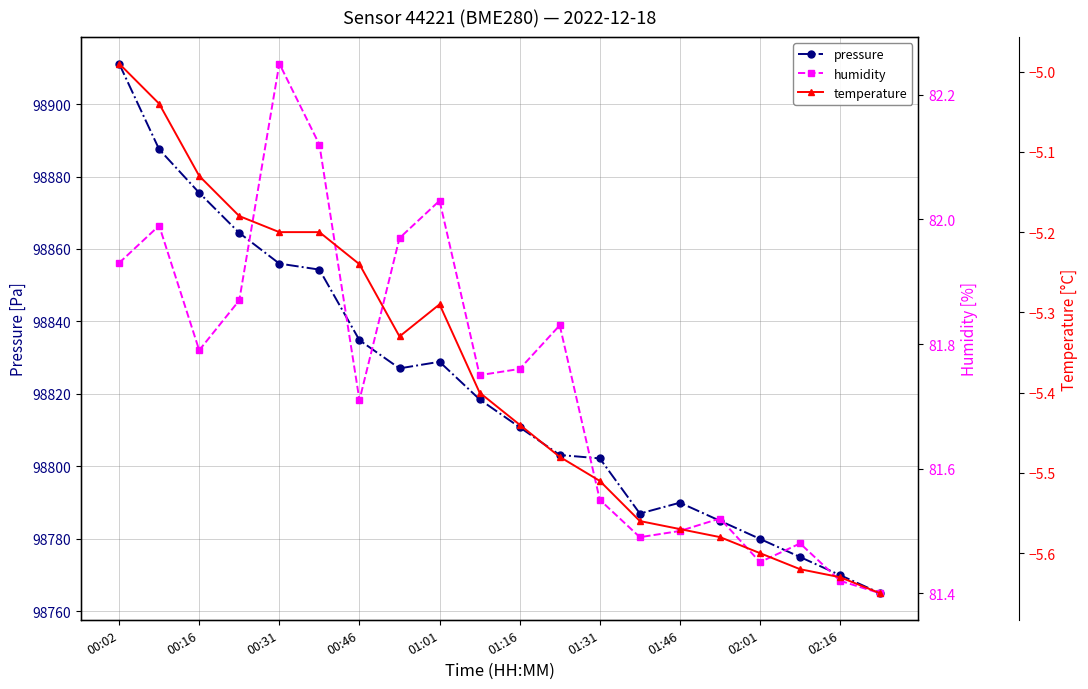

What is the maximum value for humidity?

82.2